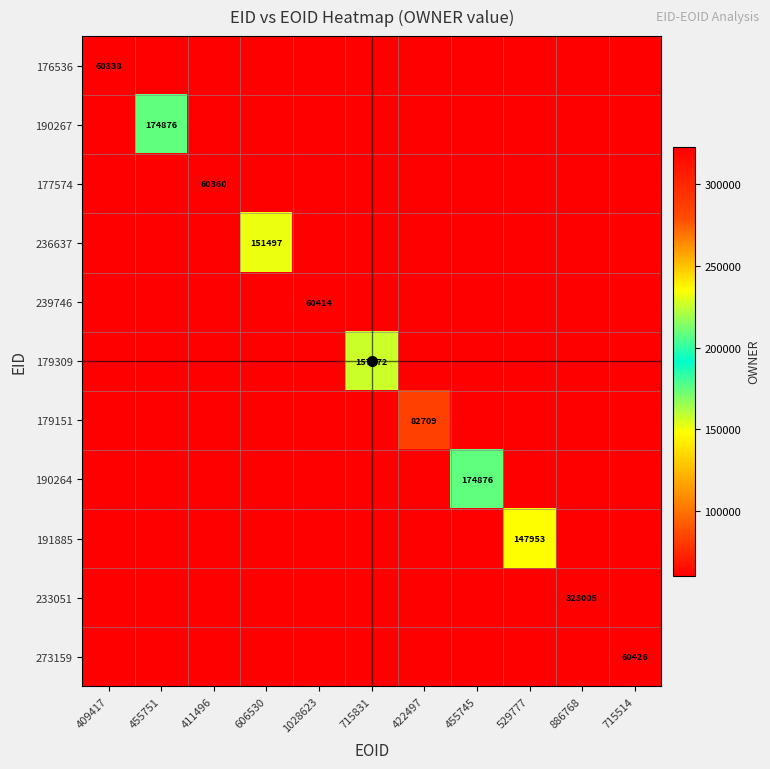

Is it true that 177574 equals 0 at 1028623?

True